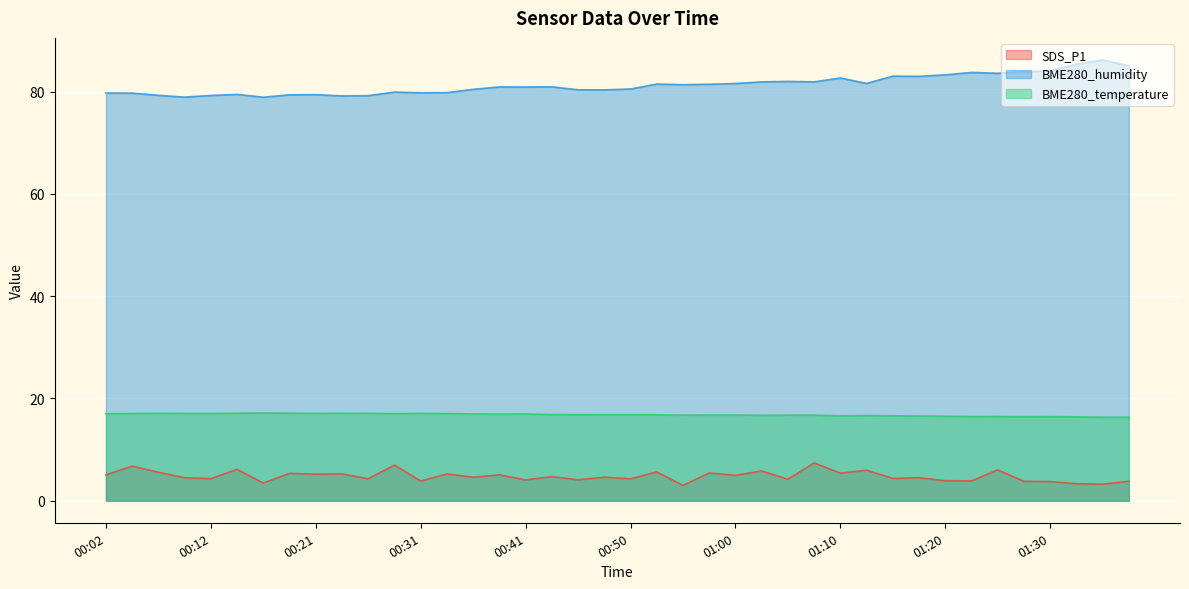

The value of BME280_humidity at 01:32 is 85.4. True or false?

True